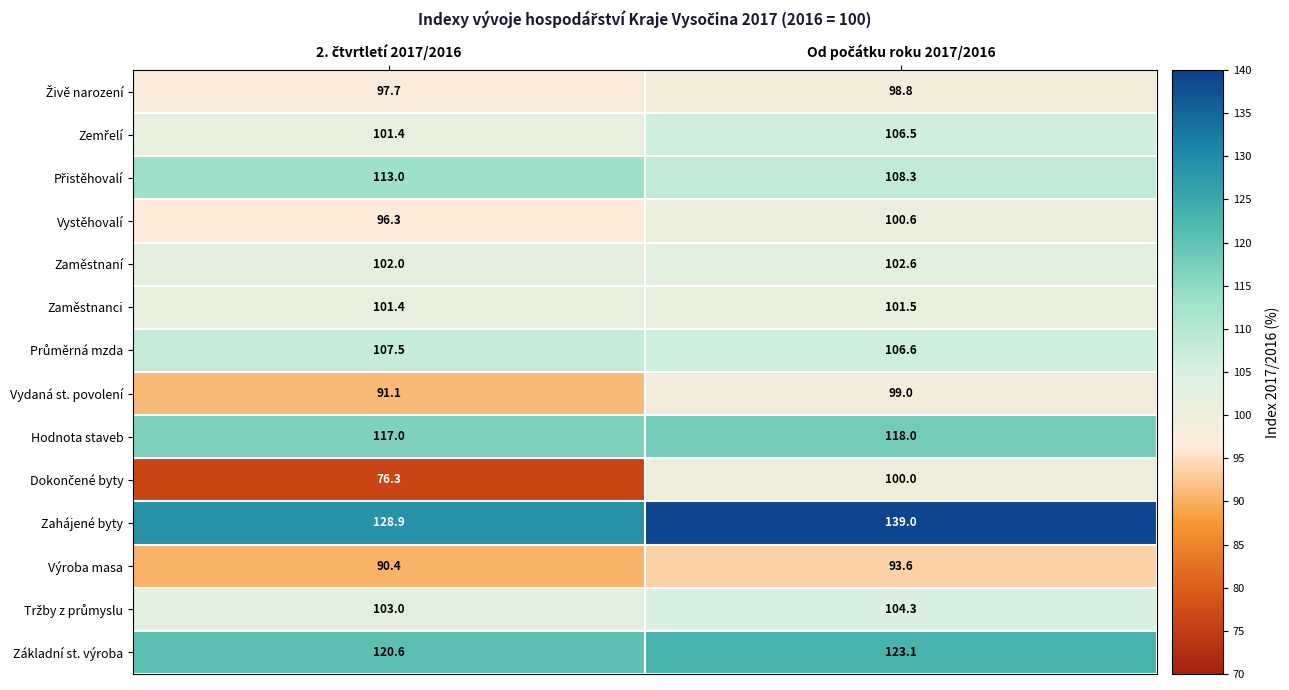

What is the difference between the maximum and minimum values in the Základní st. výroba series?

2.5